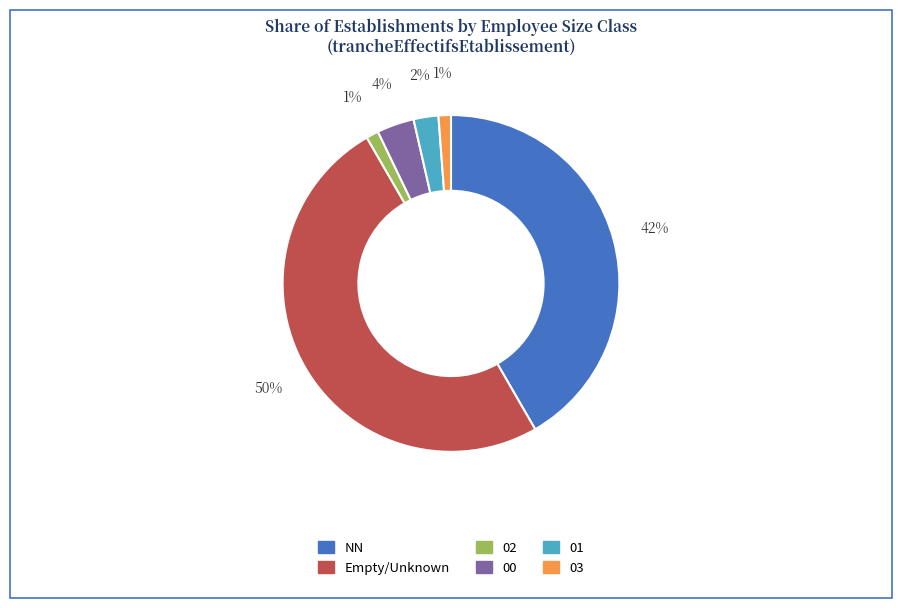

To the nearest percent, what is the average slice percentage?

17%